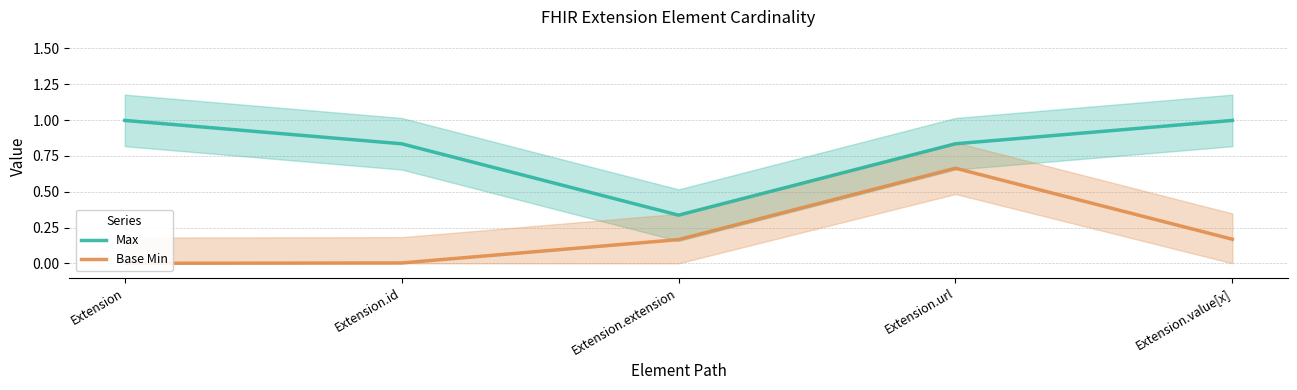

Is the value of Base Min at Extension.url greater than the value of Max at Extension.url?

No